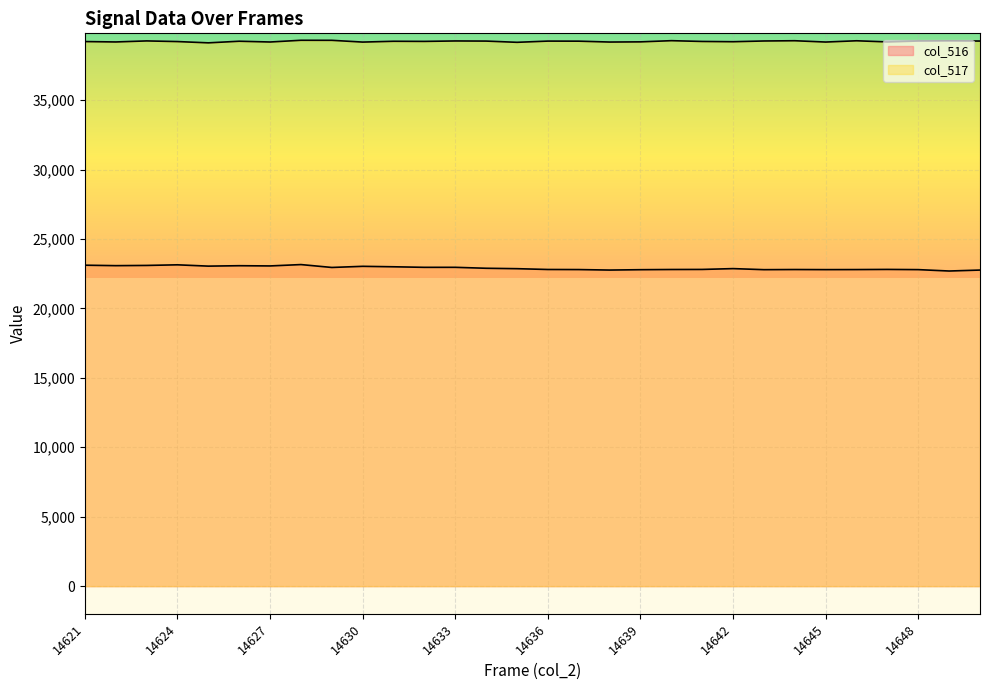

Which has a higher value, 14645 or 14633?

14633